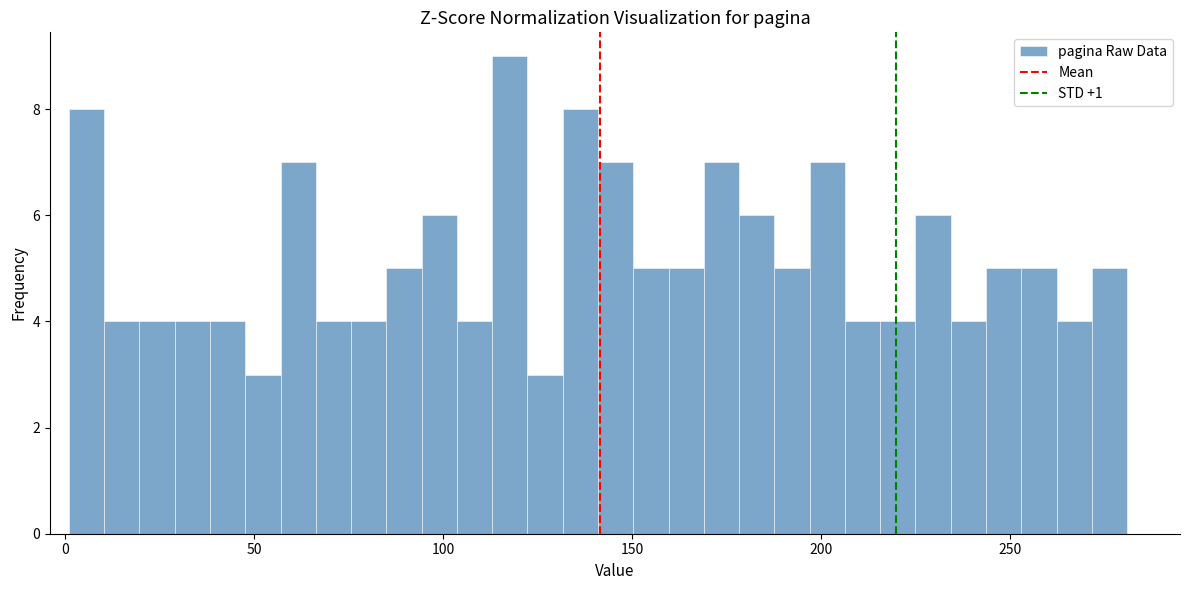

Around what value on the x-axis is the tallest bar? Give the approximate position of its centre, as read against the axis.

120